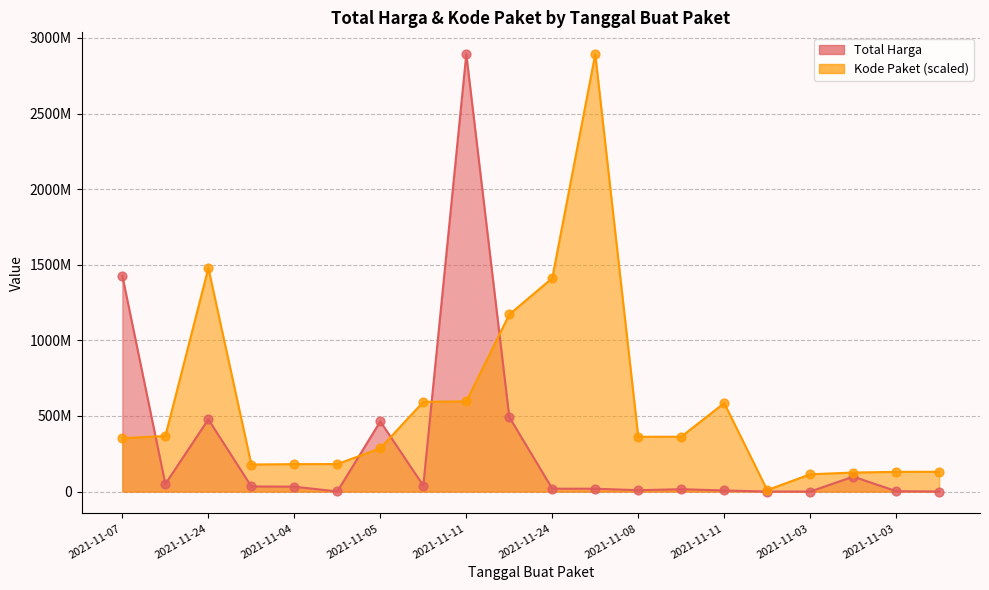

What are all the series names shown in the legend?

Total Harga, Kode Paket